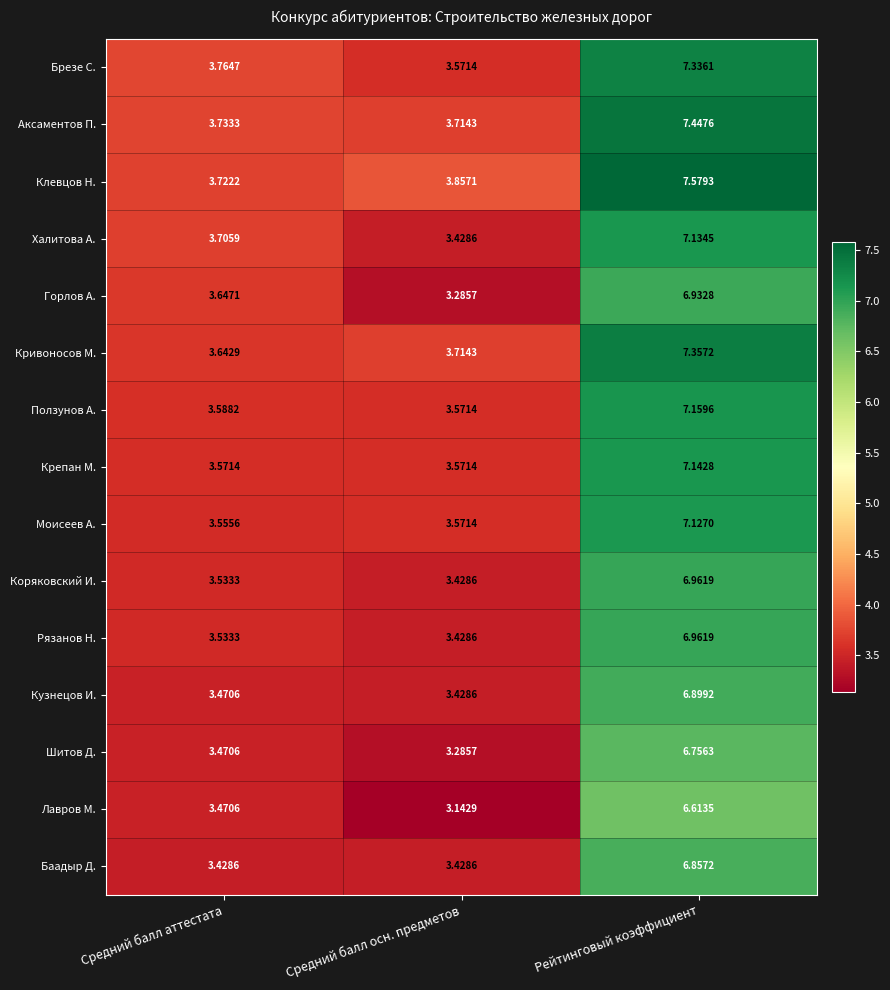

List the labels in order of Ползунов А. value, largest first.

Рейтинговый коэффициент, Средний балл аттестата, Средний балл осн. предметов